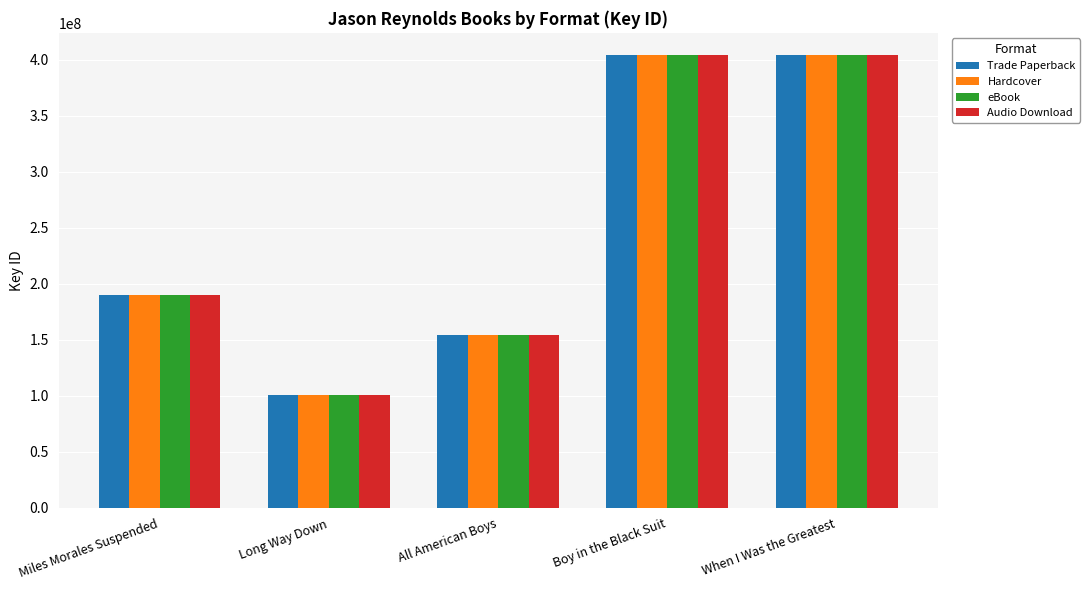

What are all the series names shown in the legend?

Trade Paperback, Hardcover, eBook, Audio Download